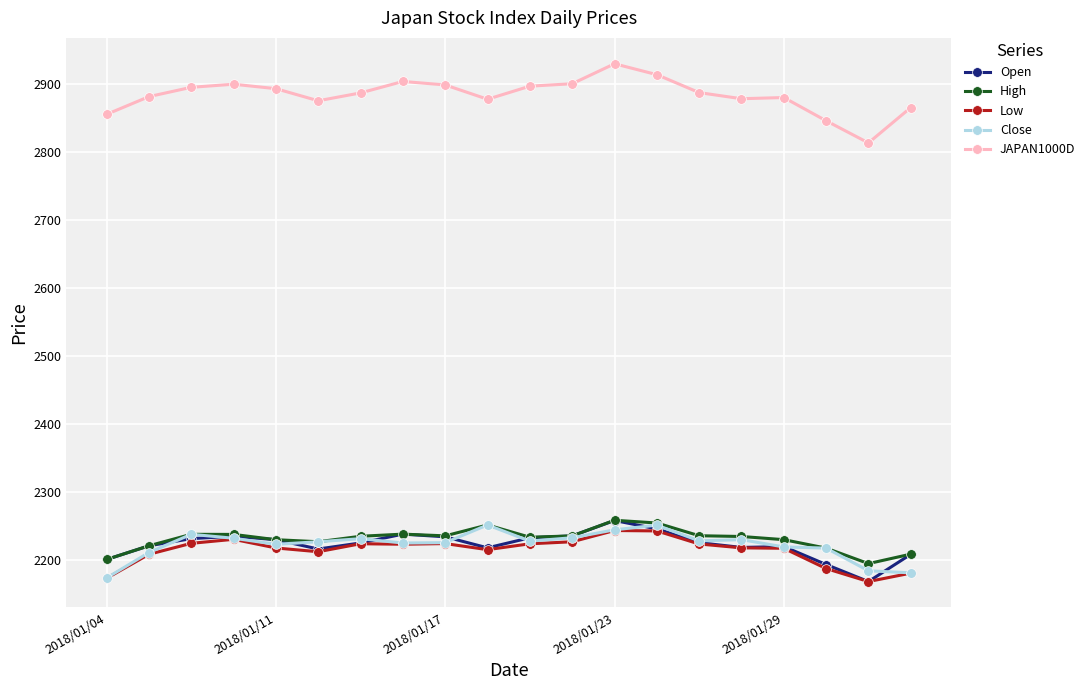

Count the number of categories in the chart.

20